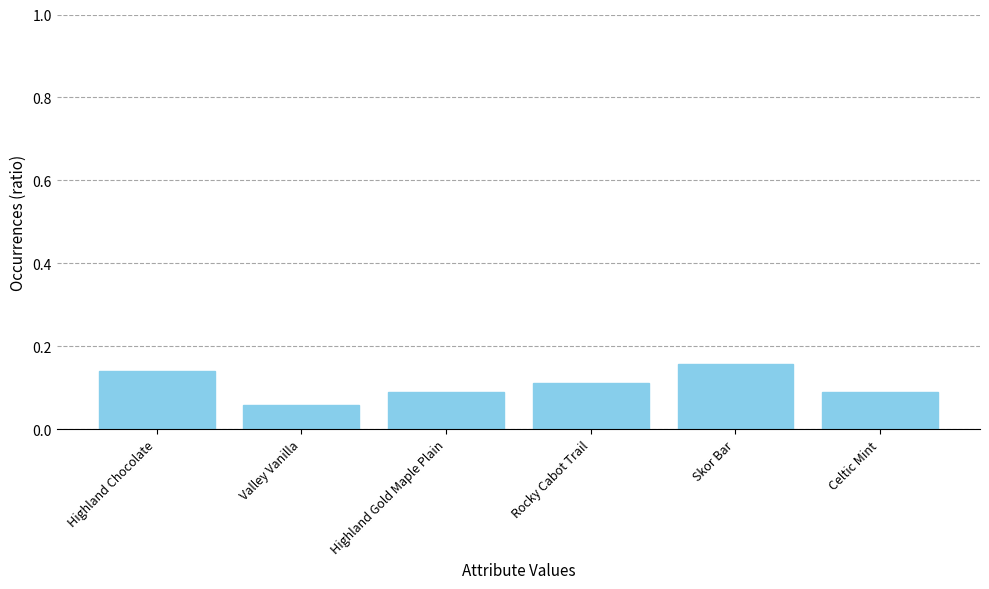

At which category does the chart reach its minimum across all series?

Valley Vanilla